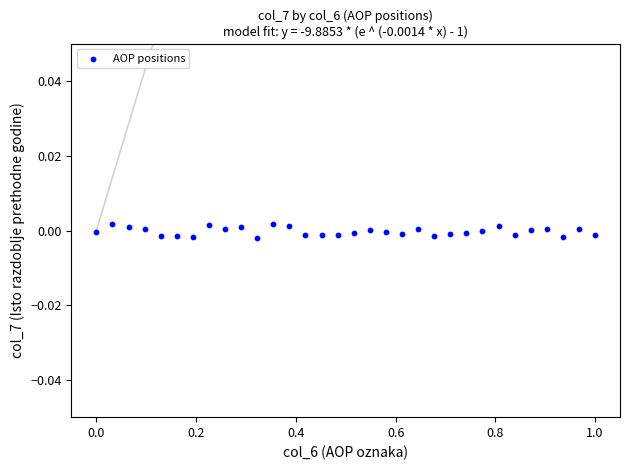

What is the range of X values (max minus min)?

1.0